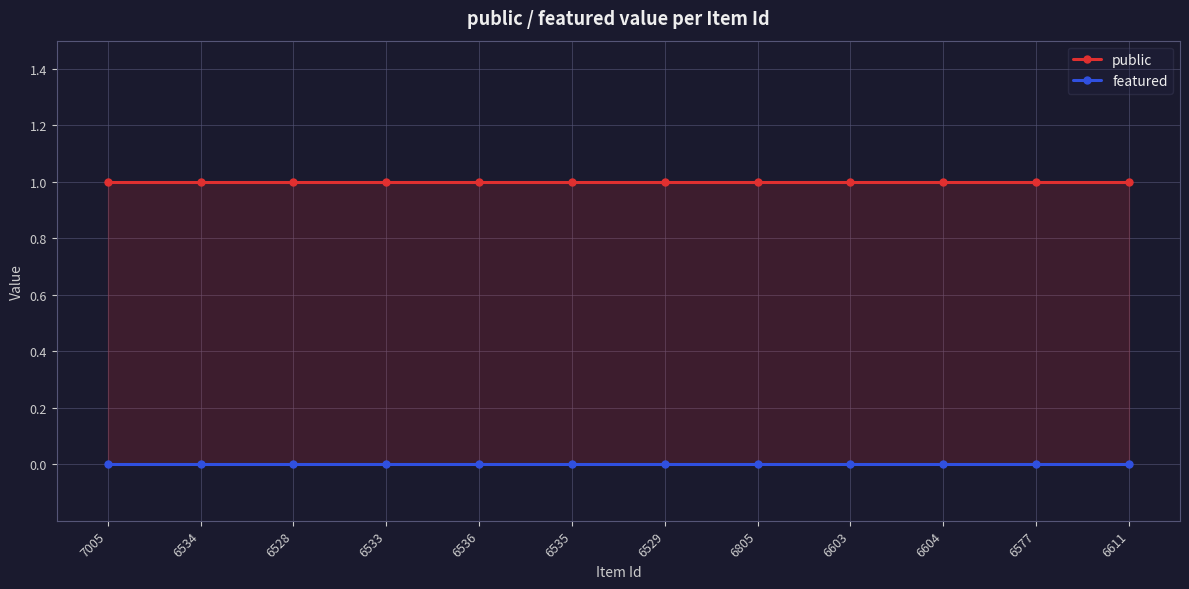

Does the chart display data point markers on the line(s)?

Yes